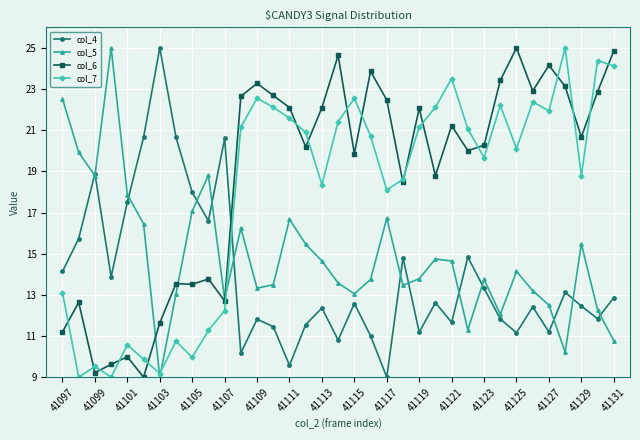

Does the chart have visible grid lines?

Yes